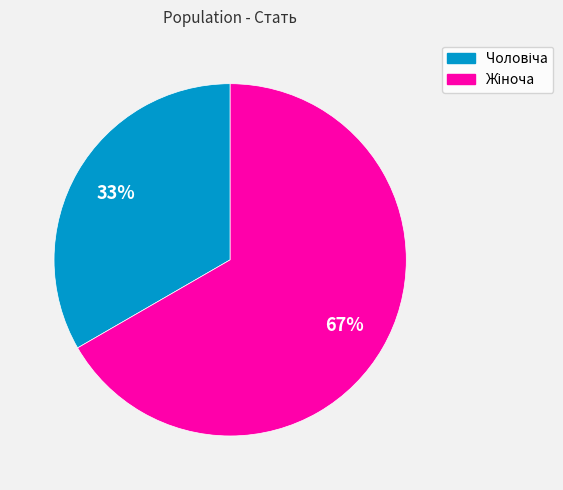

To the nearest percent, what is the average slice percentage?

50%